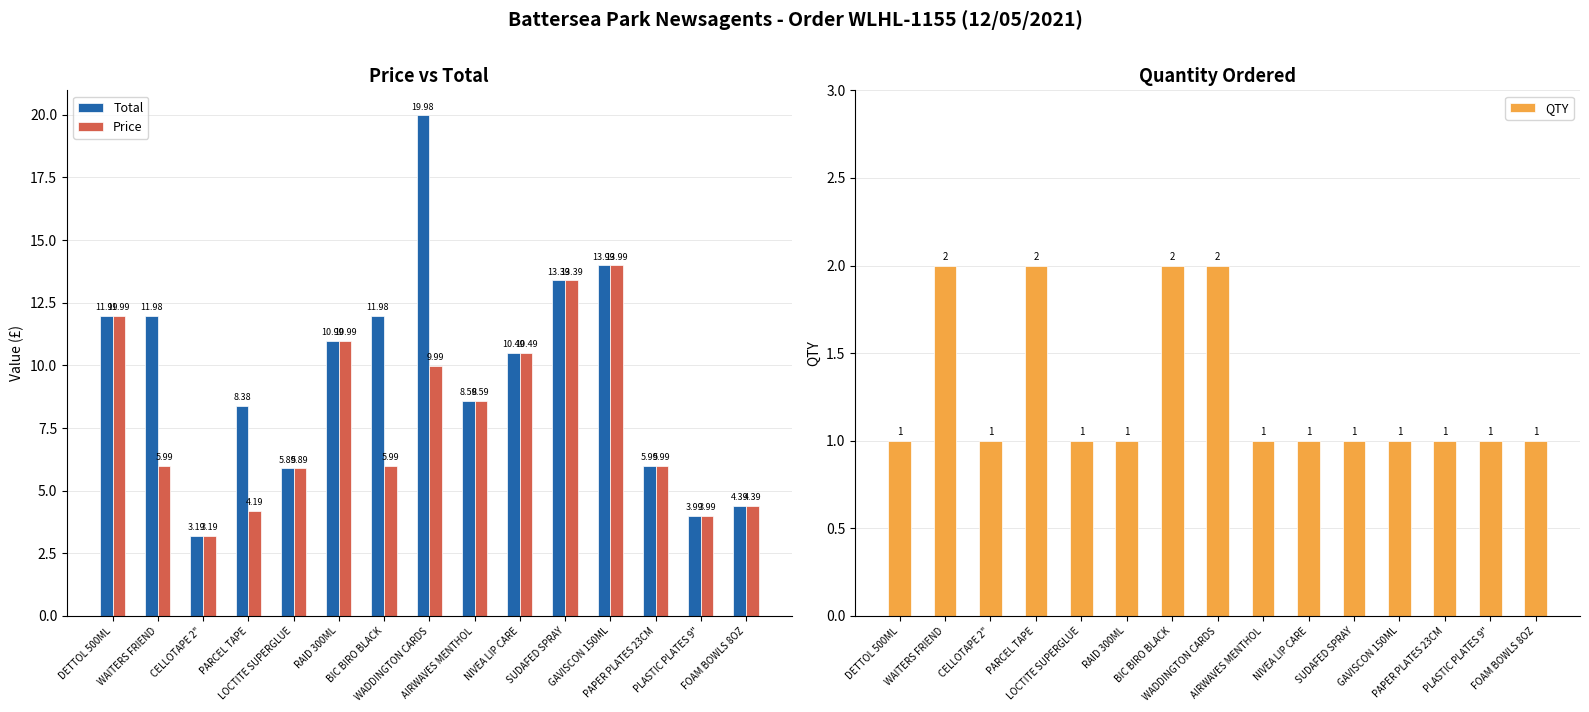

At which category does the chart reach its minimum across all series?

DETTOL 500ML